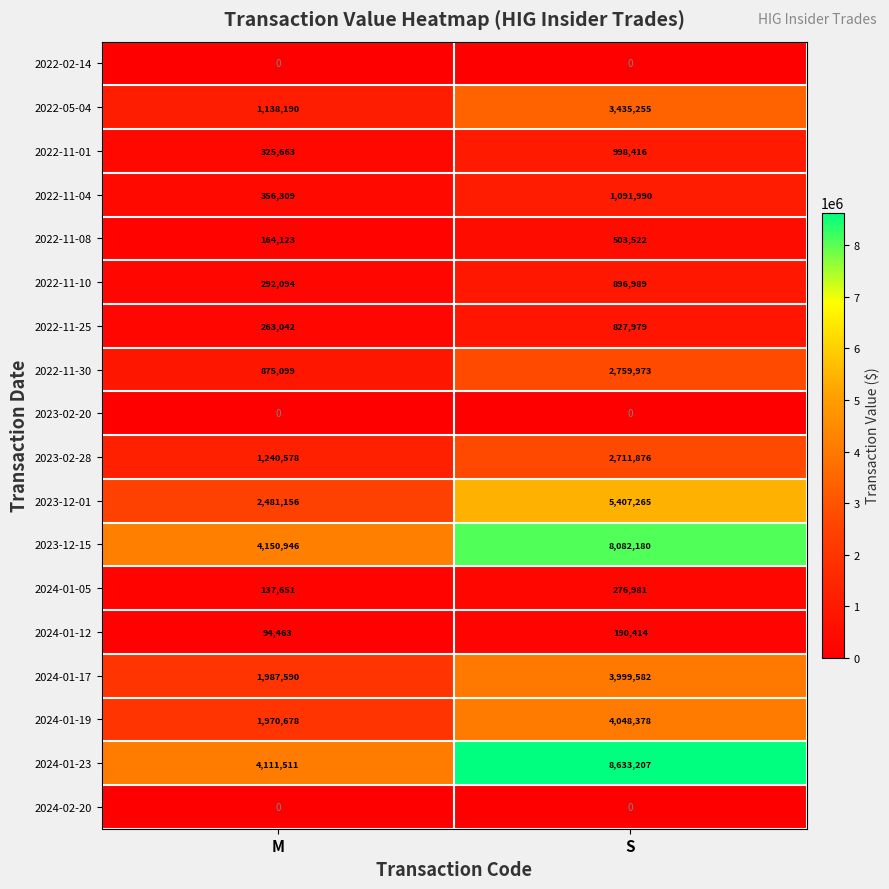

What is the sum of the 2022-05-04 values at M and S?

4573445